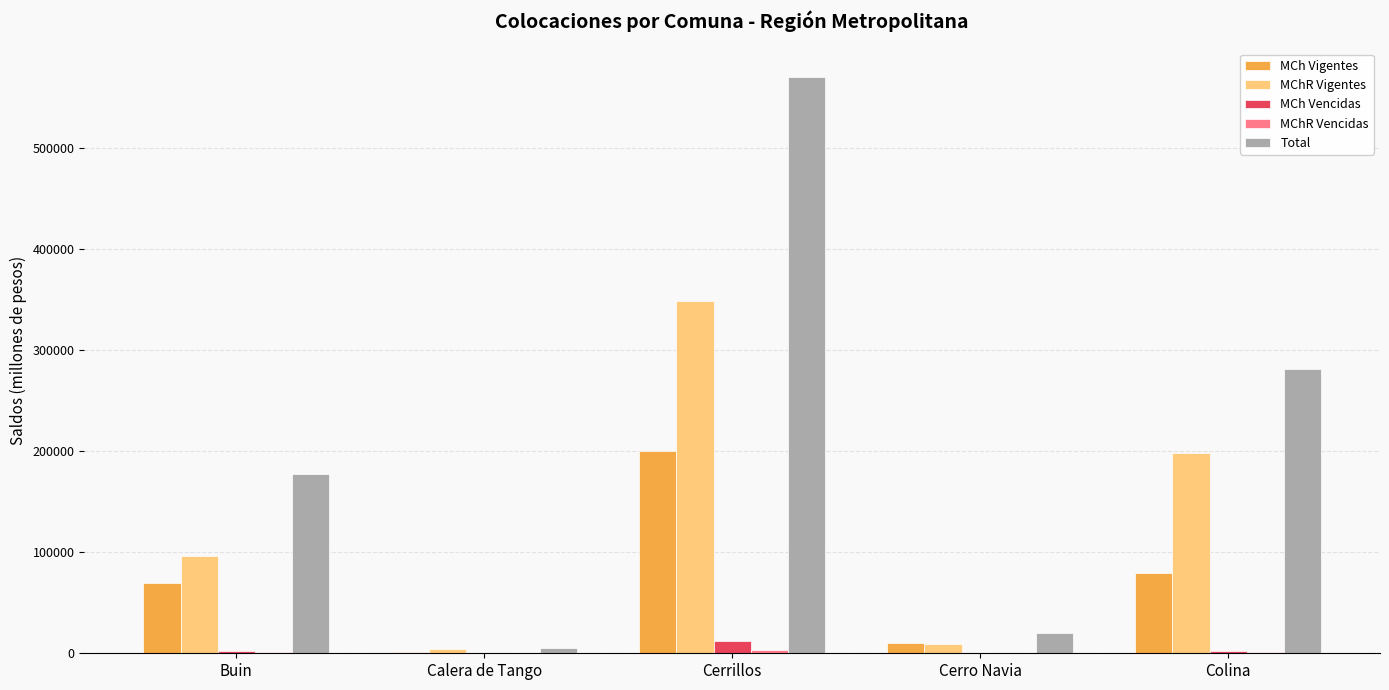

What is the highest value of the MCh Vencidas series?

12305.0